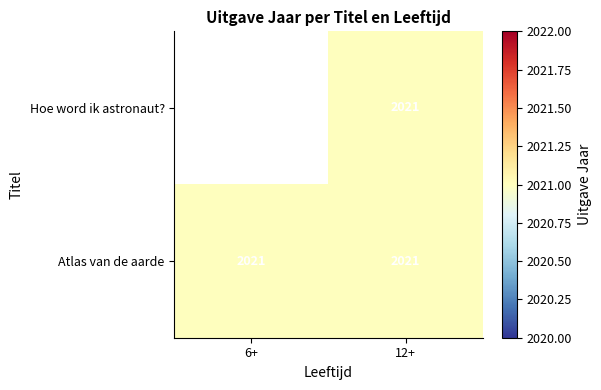

At which category is the sum across all series the highest?

12+